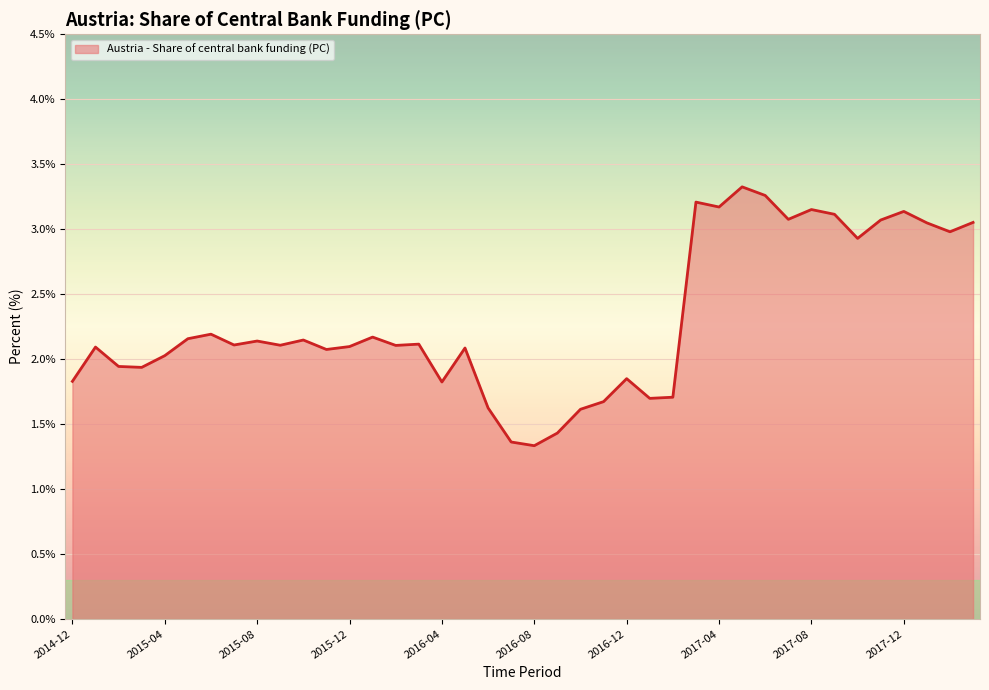

What is the minimum value shown in the chart?

1.3